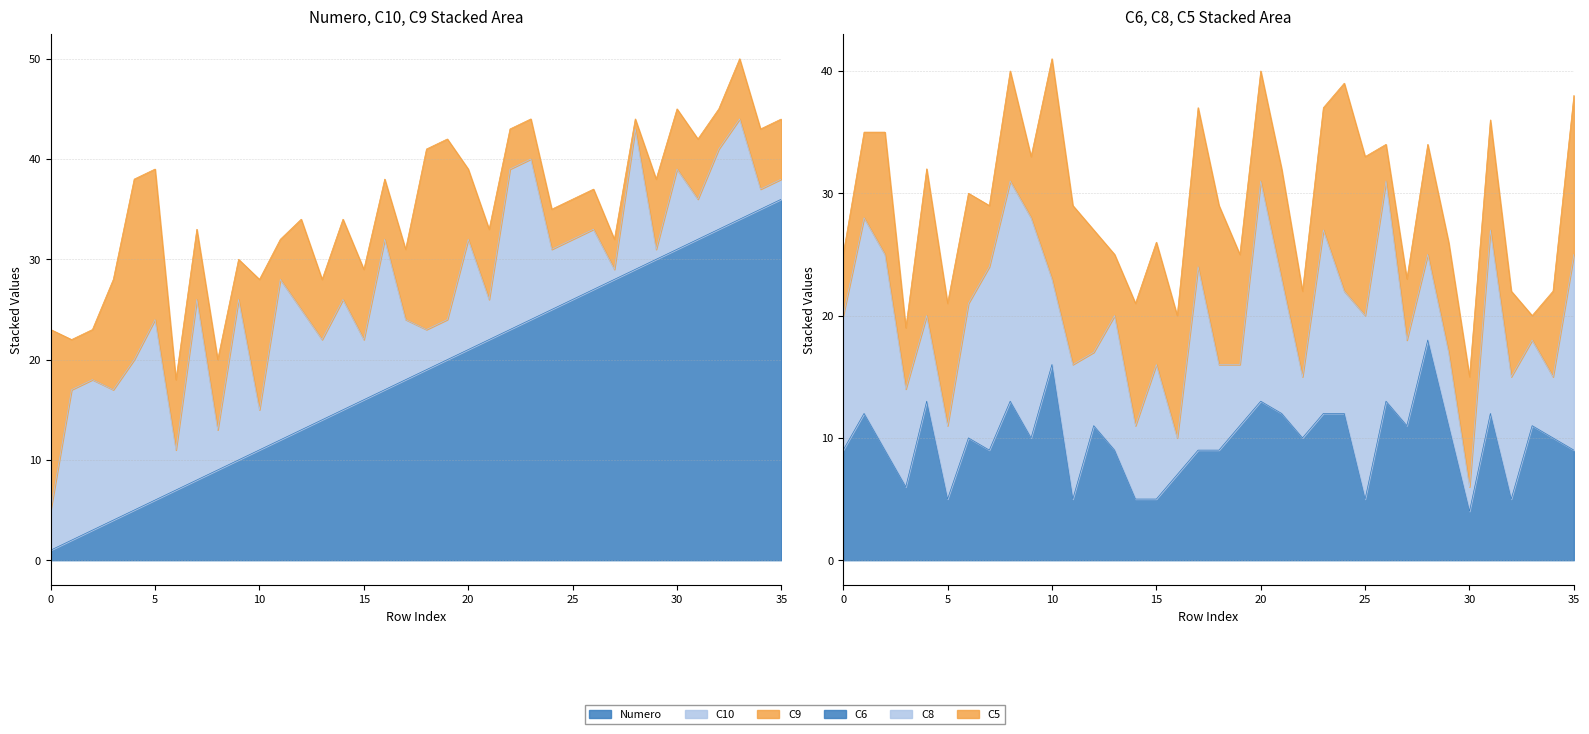

What is the greatest value displayed?

36